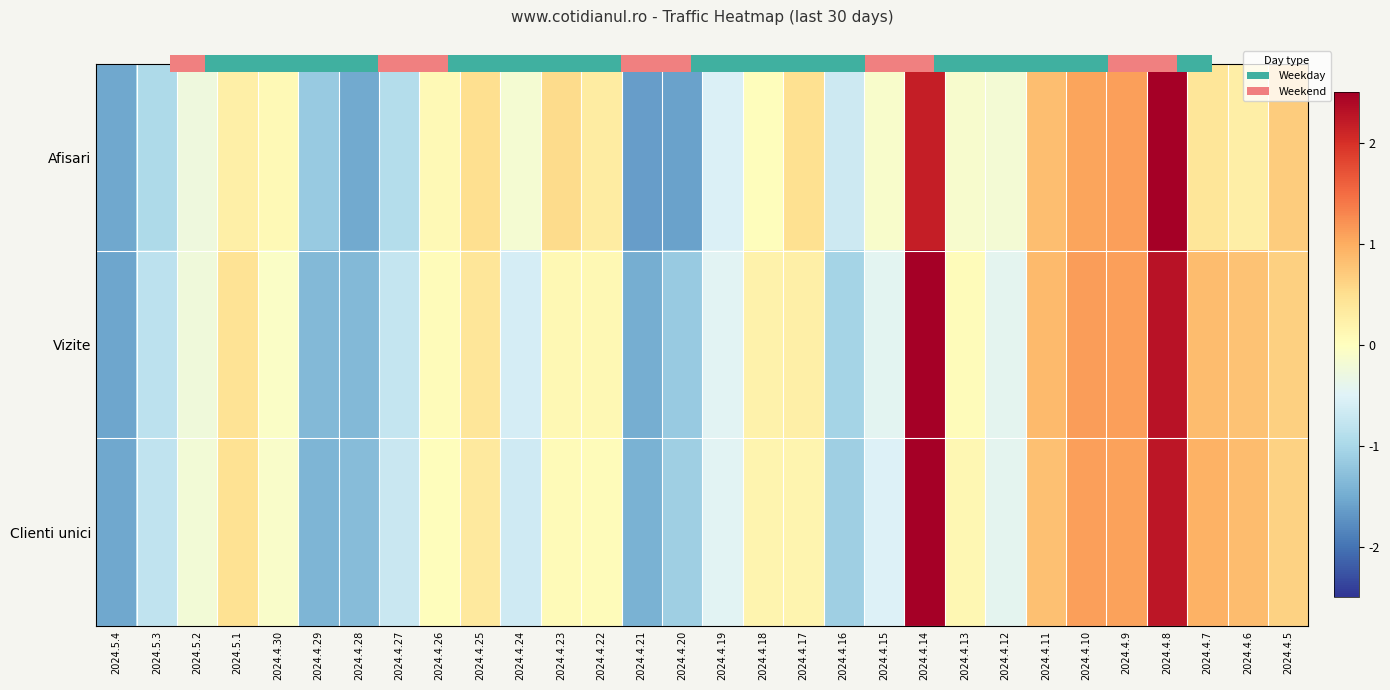

Rank the series by their maximum value, from highest to lowest.

Afisari, Clienti unici, Vizite